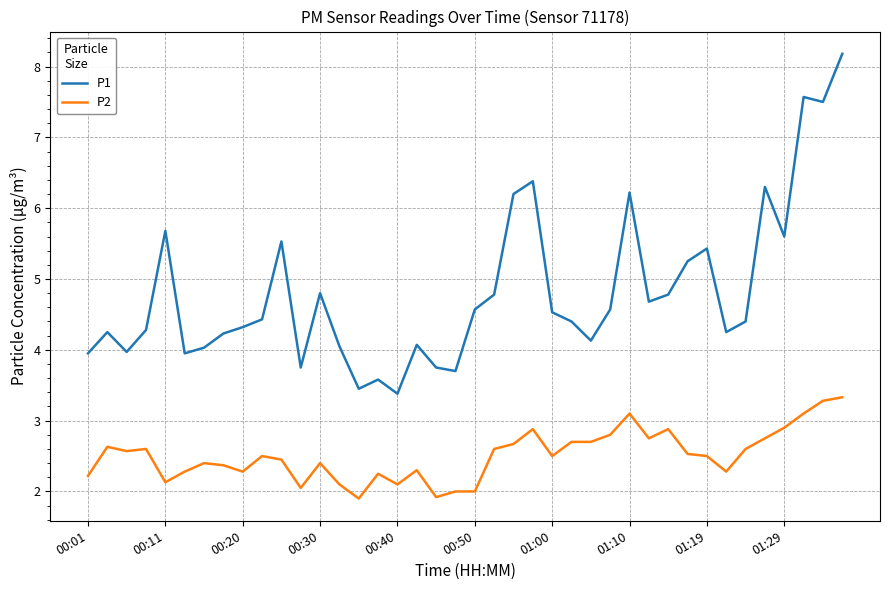

What is the highest value of the P2 series?

3.3